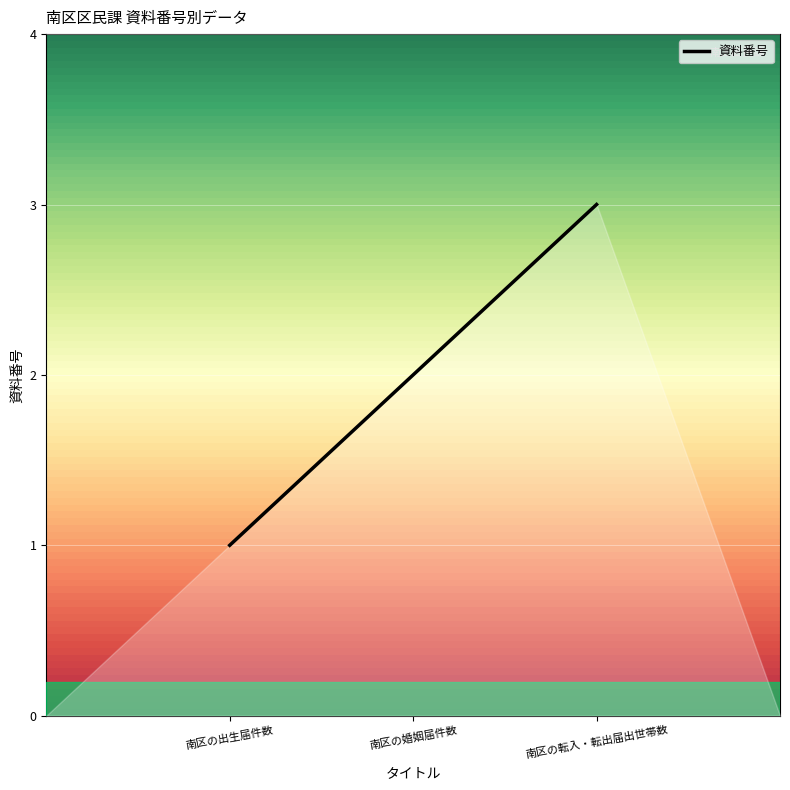

Reading right to left, what are all the values shown in this chart?

南区の転入・転出届出世帯数=3	南区の婚姻届件数=2	南区の出生届件数=1